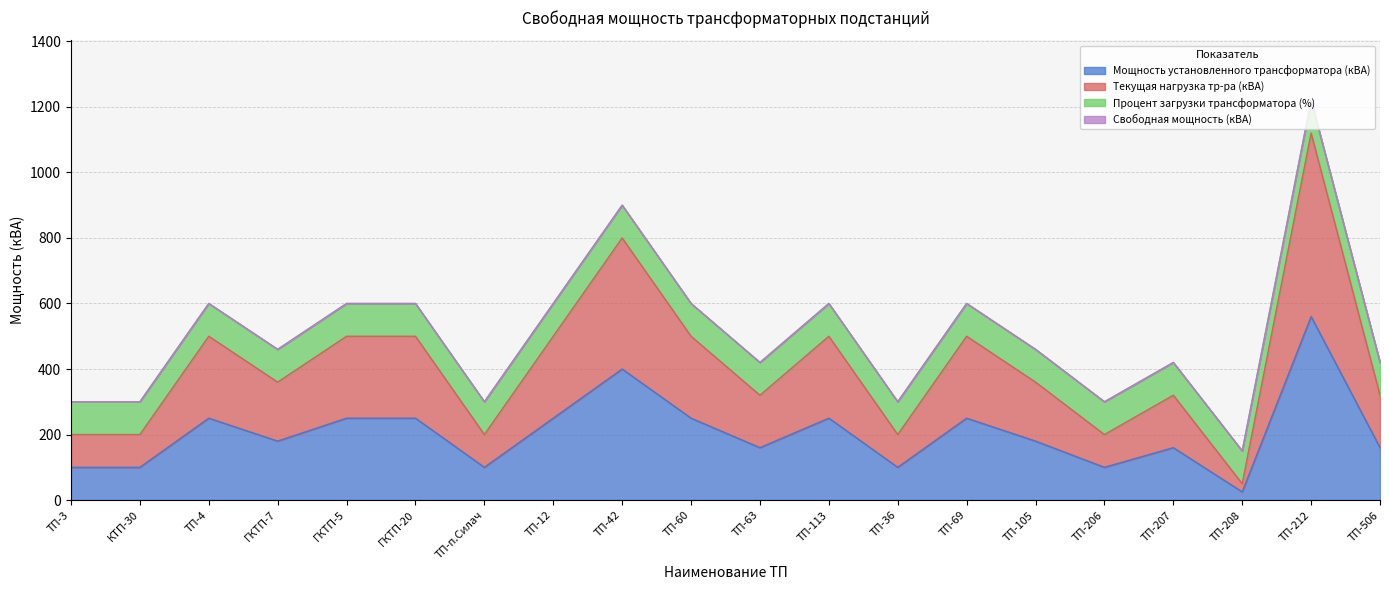

True or false: Мощность установленного трансформатора (кВА) has more than 1 points higher than both neighbors.

True